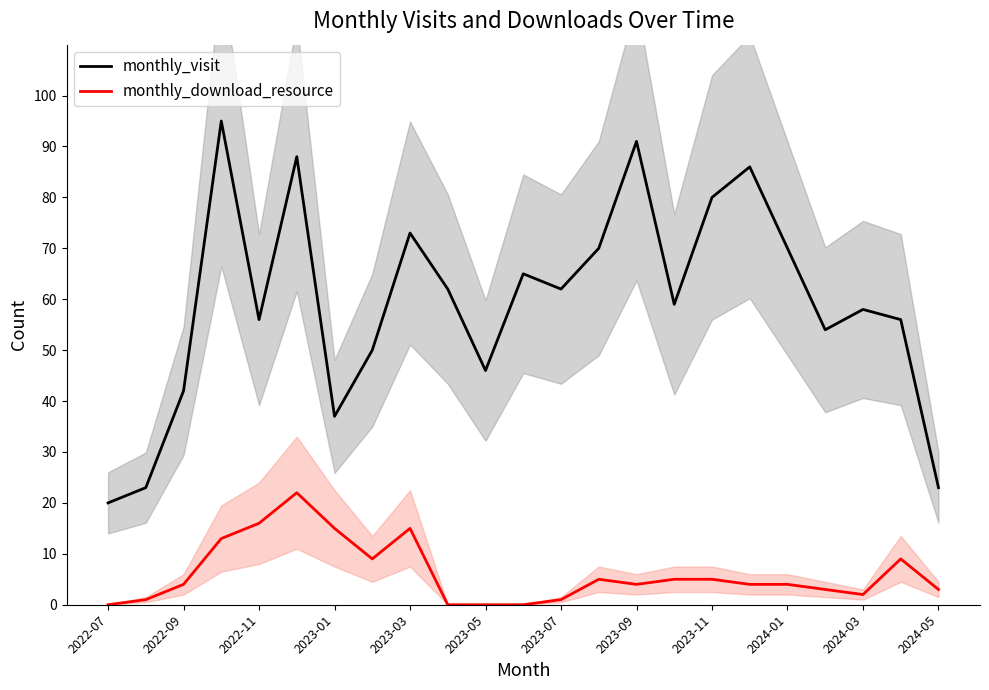

What is the sum of all monthly_download_resource values?

140